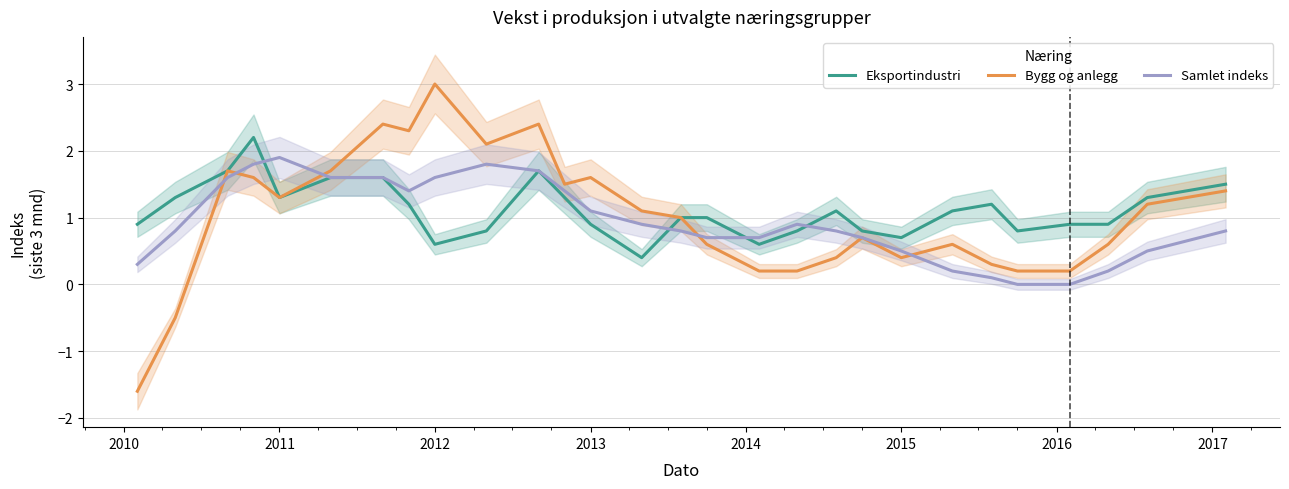

Is it true that Bygg og anlegg equals 3.0 at 2012?

True